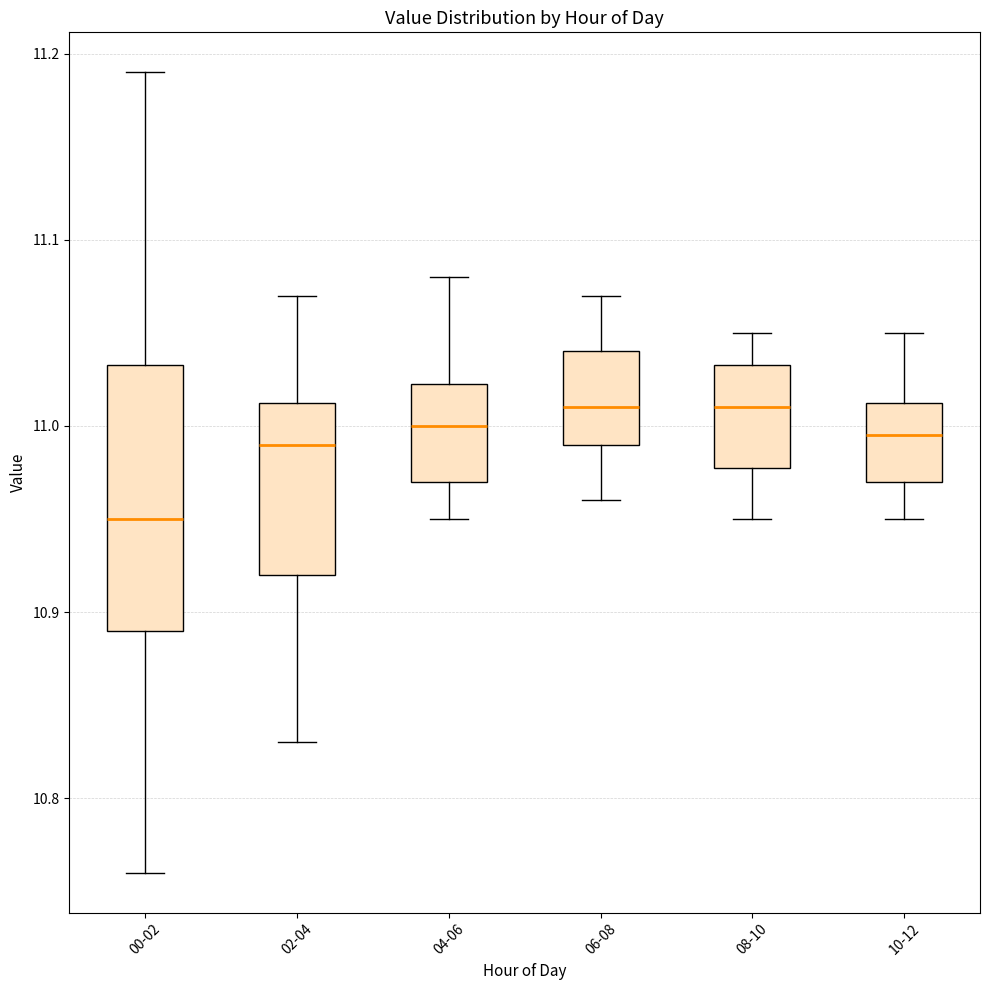

Reading left to right, transcribe this box plot: for each box, give where its median line is, the range the box spans, and where its two whiskers end, as read against the y-axis. The values are not printed on the chart, so give them approximately, as read against the axis.

00-02: median 10.95, box 10.89 to 11.03, whiskers 10.76 to 11.19
02-04: median 10.99, box 10.92 to 11.01, whiskers 10.83 to 11.07
04-06: median 11.00, box 10.97 to 11.02, whiskers 10.95 to 11.08
06-08: median 11.01, box 10.99 to 11.04, whiskers 10.96 to 11.07
08-10: median 11.01, box 10.98 to 11.03, whiskers 10.95 to 11.05
10-12: median 11.00, box 10.97 to 11.01, whiskers 10.95 to 11.05